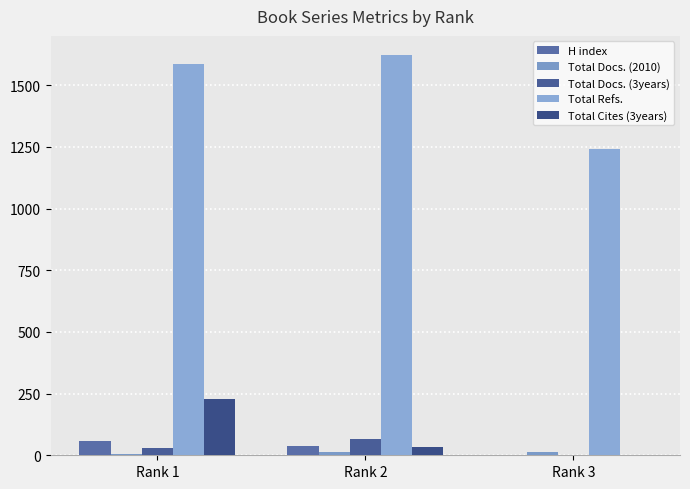

What is the sum of all Total Refs. values?

4449